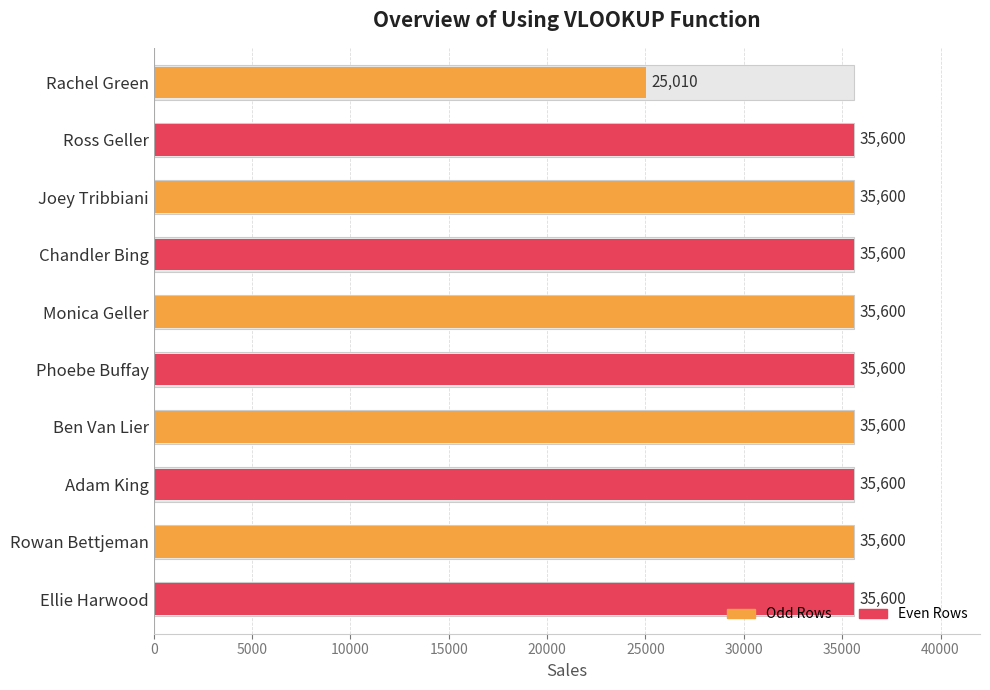

What is the value of the 1st bar from the left?

25010